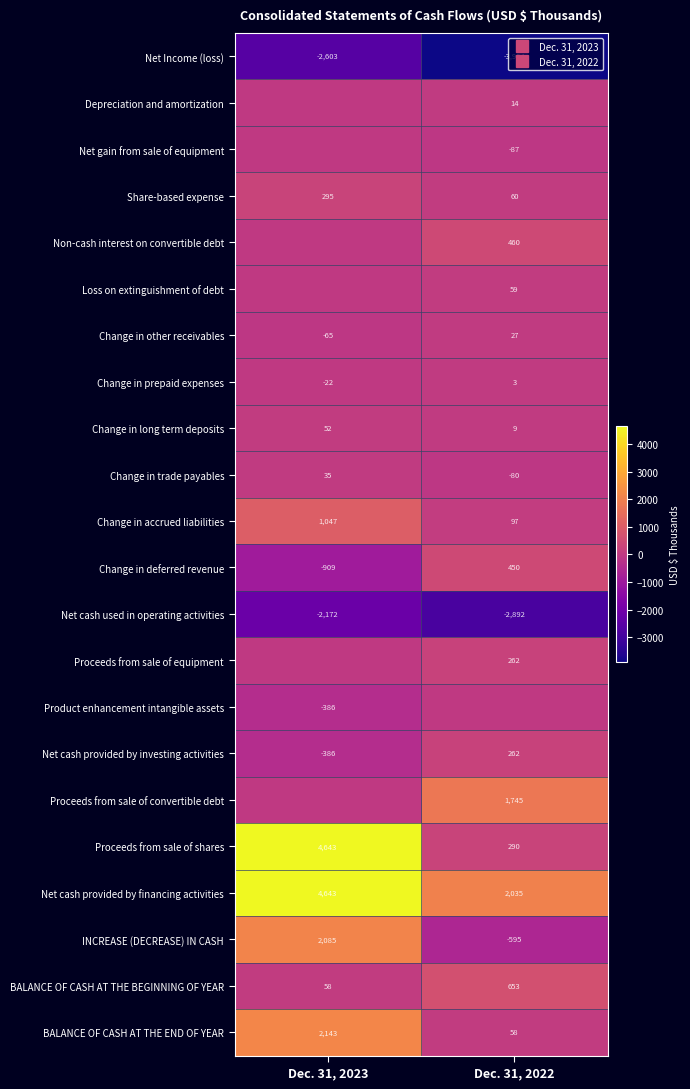

The value of Net cash provided by investing activities at Dec. 31, 2022 is 375. True or false?

False